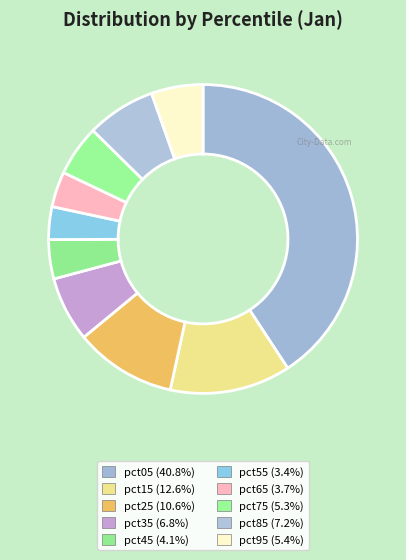

How many segments does this pie chart have?

10